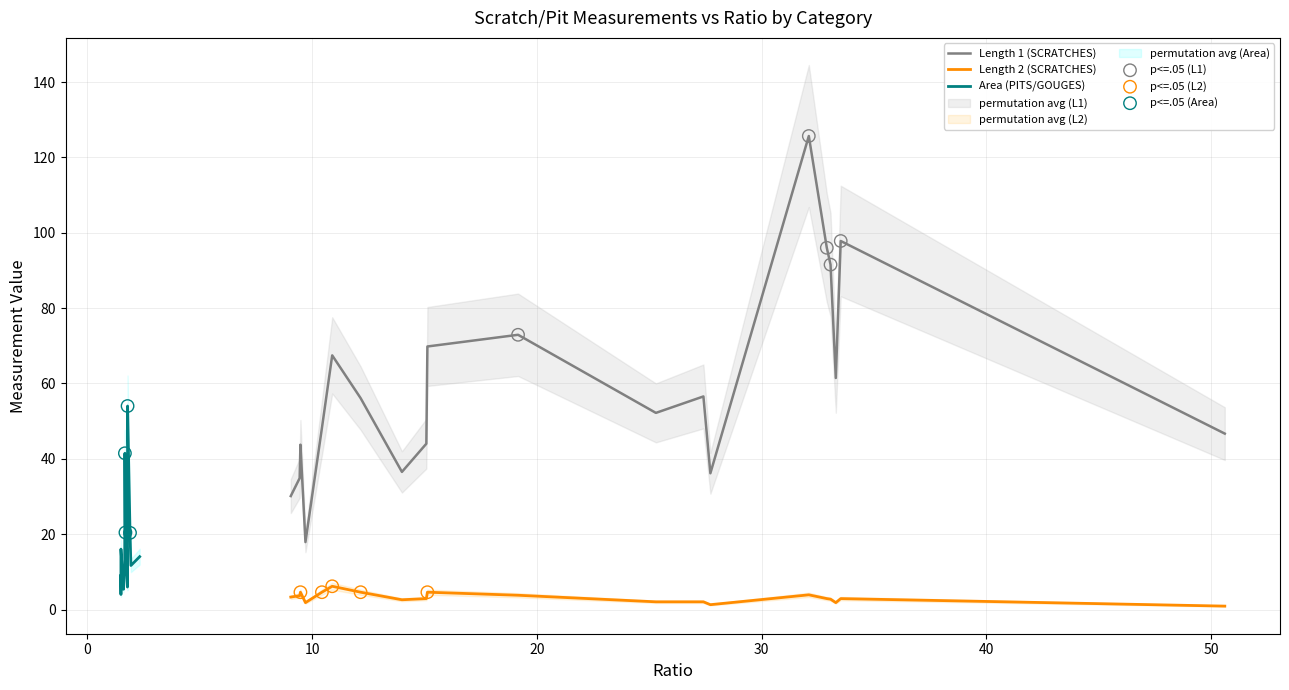

True or false: Length 1 (SCRATCHES) and Length 2 (SCRATCHES) cross at least once.

False